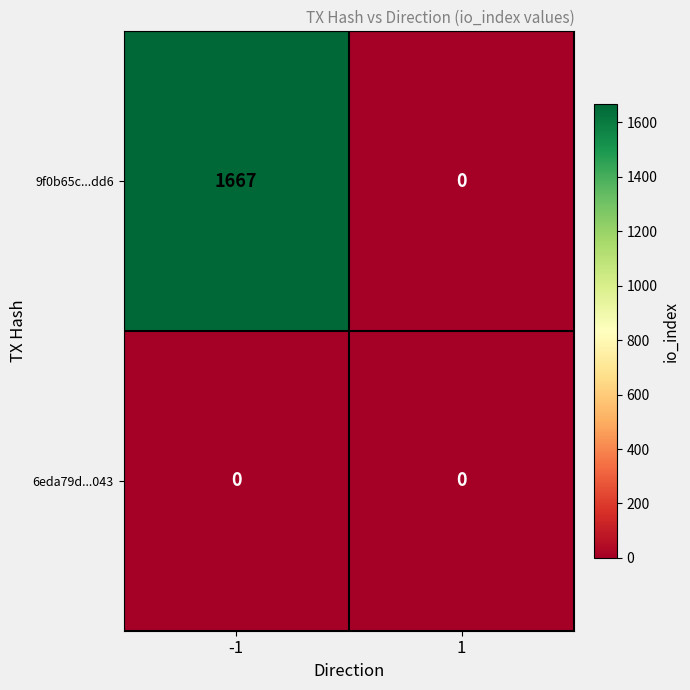

Which series has the widest spread of values?

9f0b65c...dd6